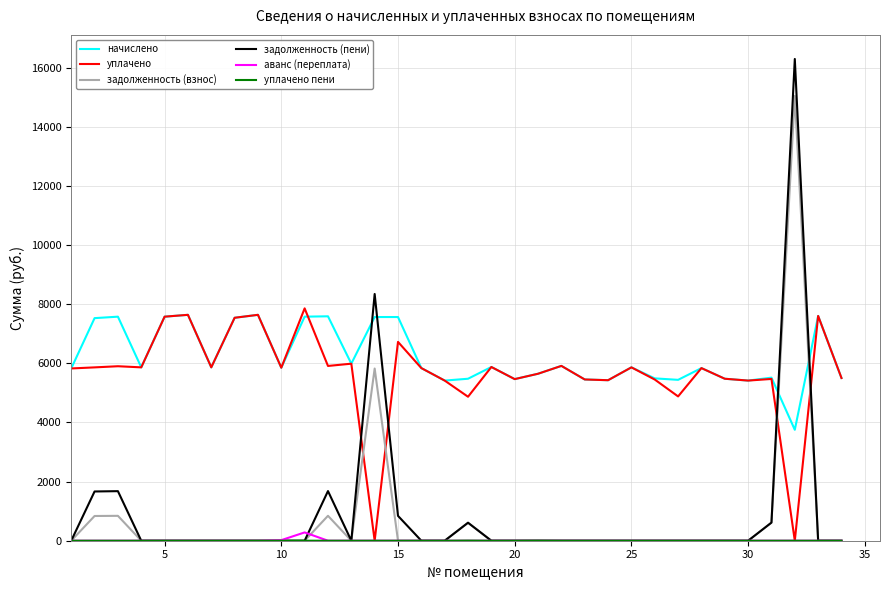

True or false: начислено and задолженность (пени) intersect in this chart.

True